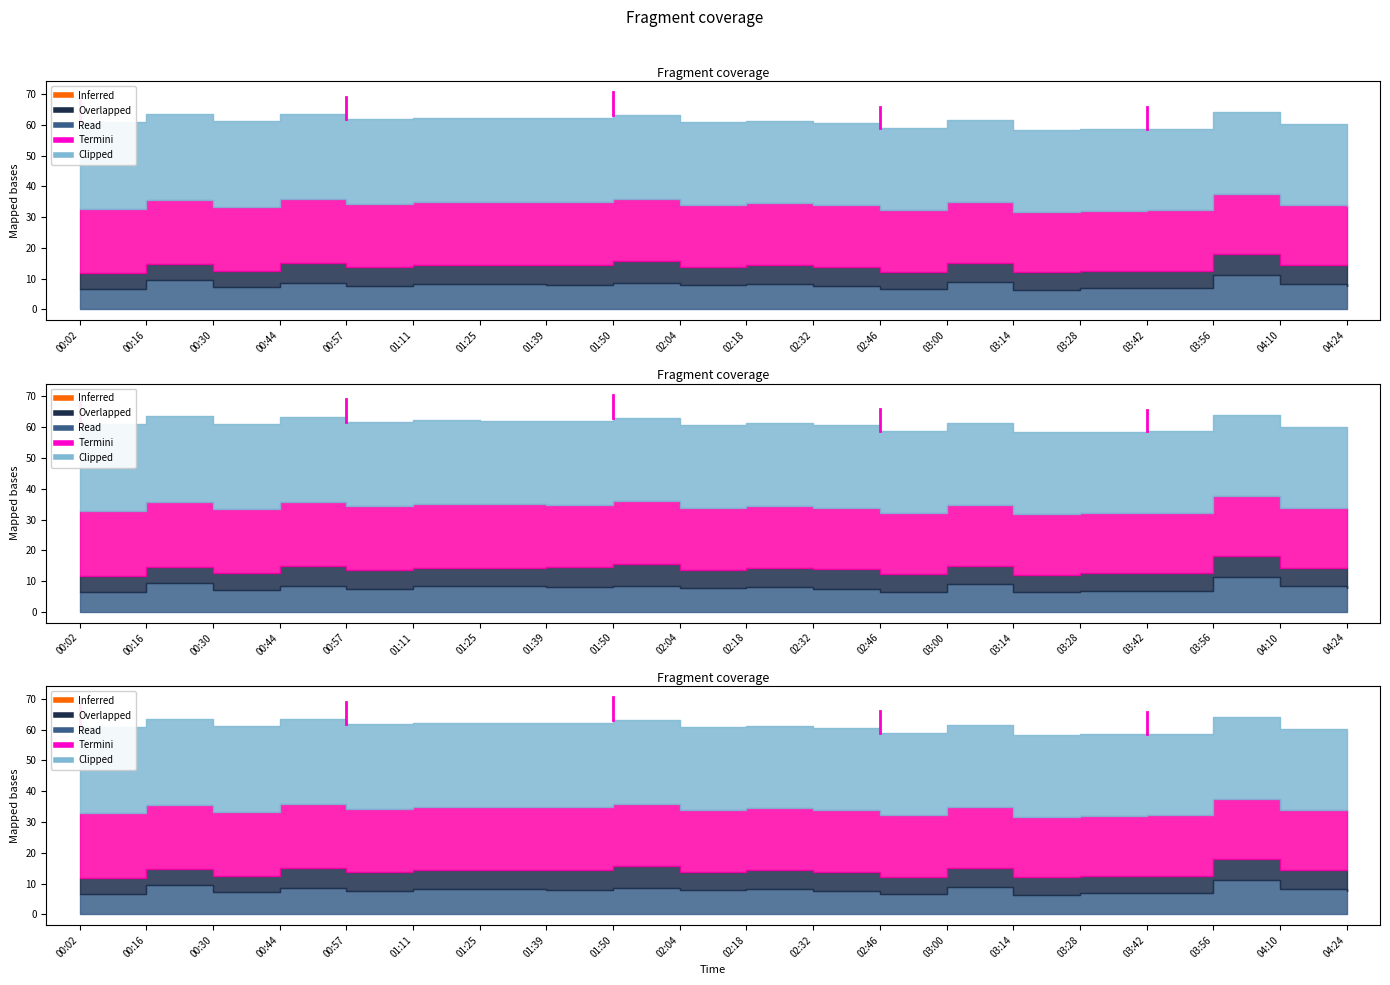

Does the chart display data point markers on the line(s)?

No